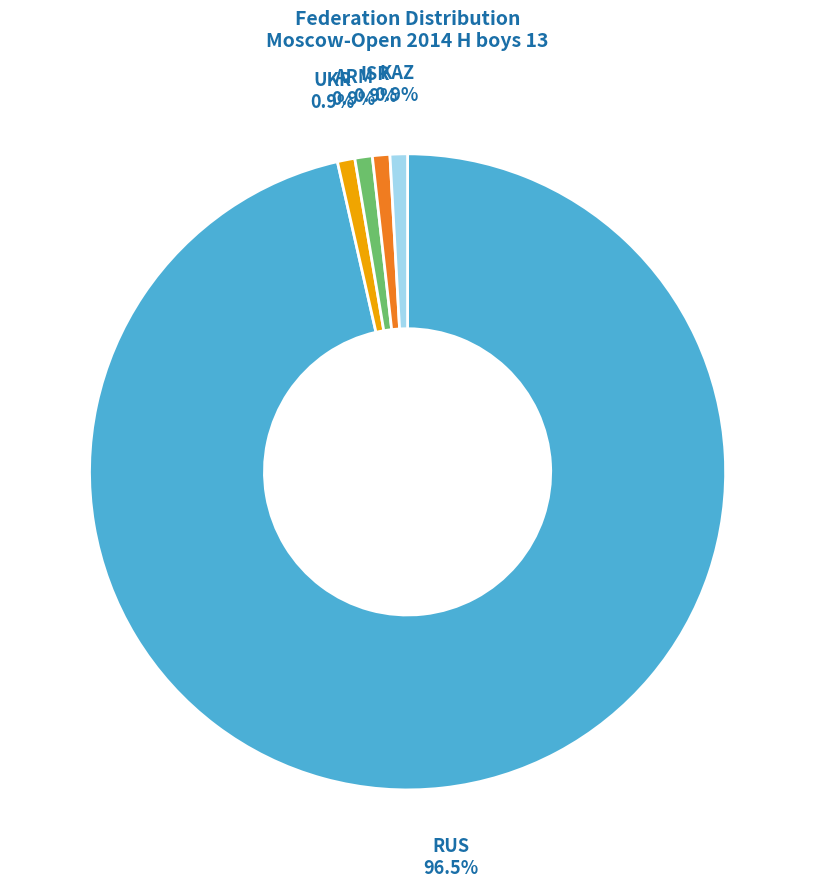

How many segments does this pie chart have?

5